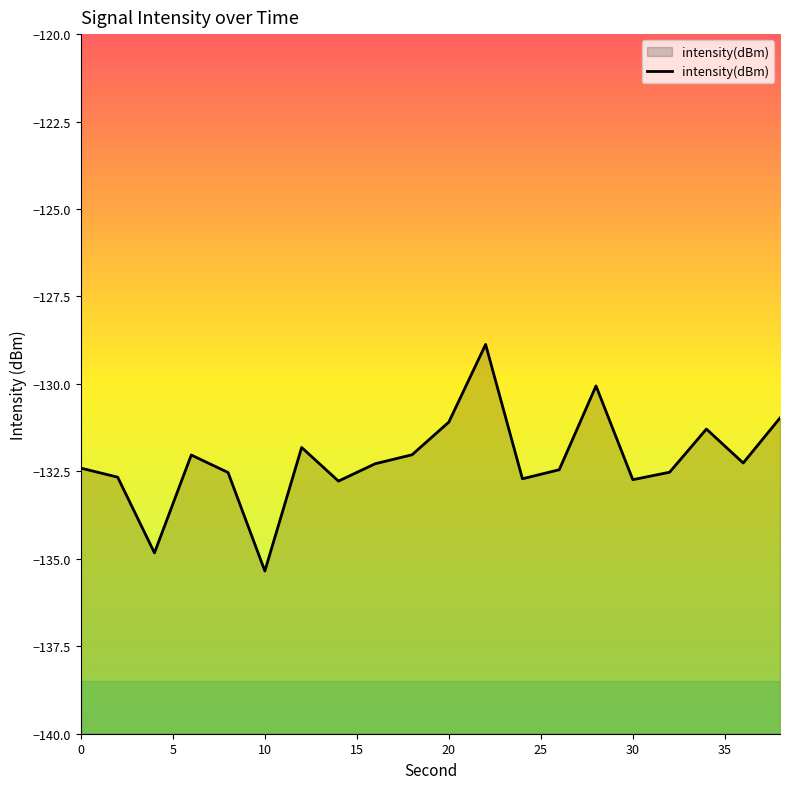

What is the difference between the maximum and minimum values?

6.5